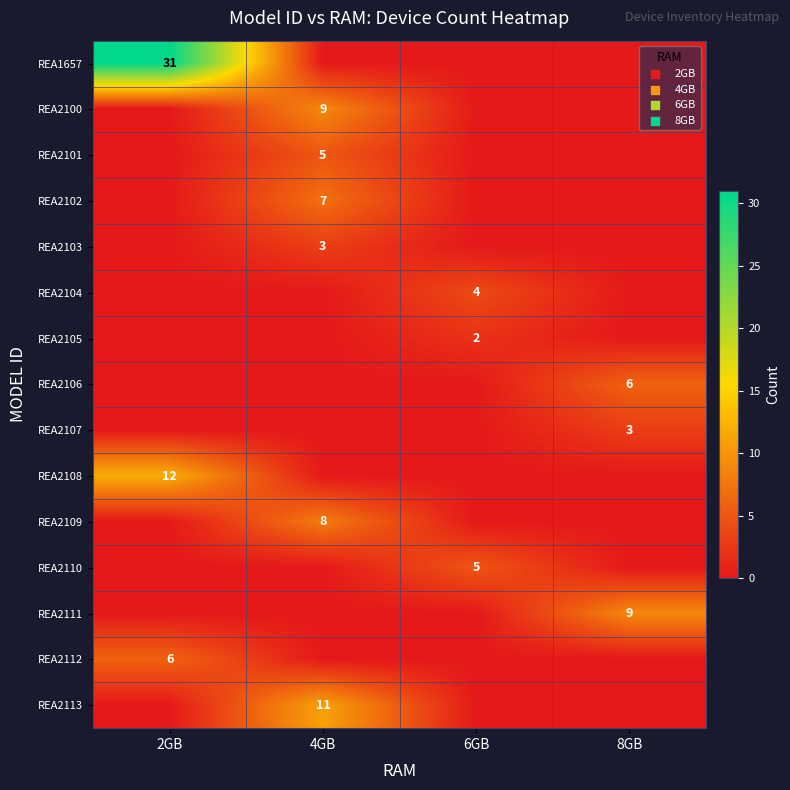

The REA2106 series shows 10 at 8GB. True or false?

False